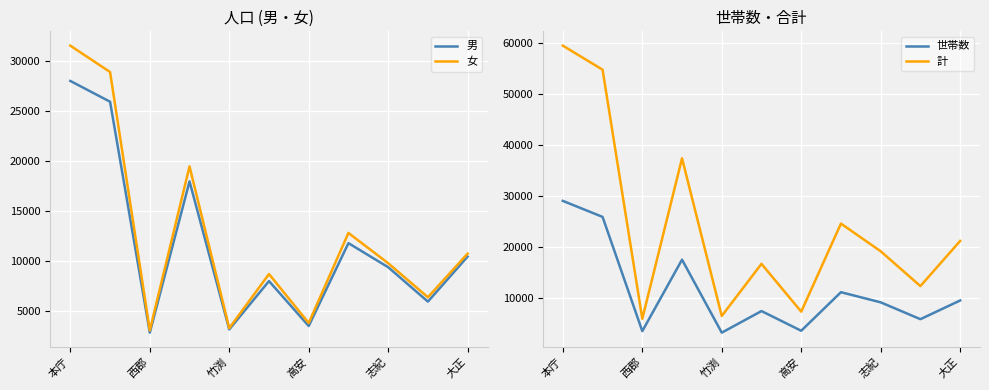

What is the highest value of the 男 series?

28018